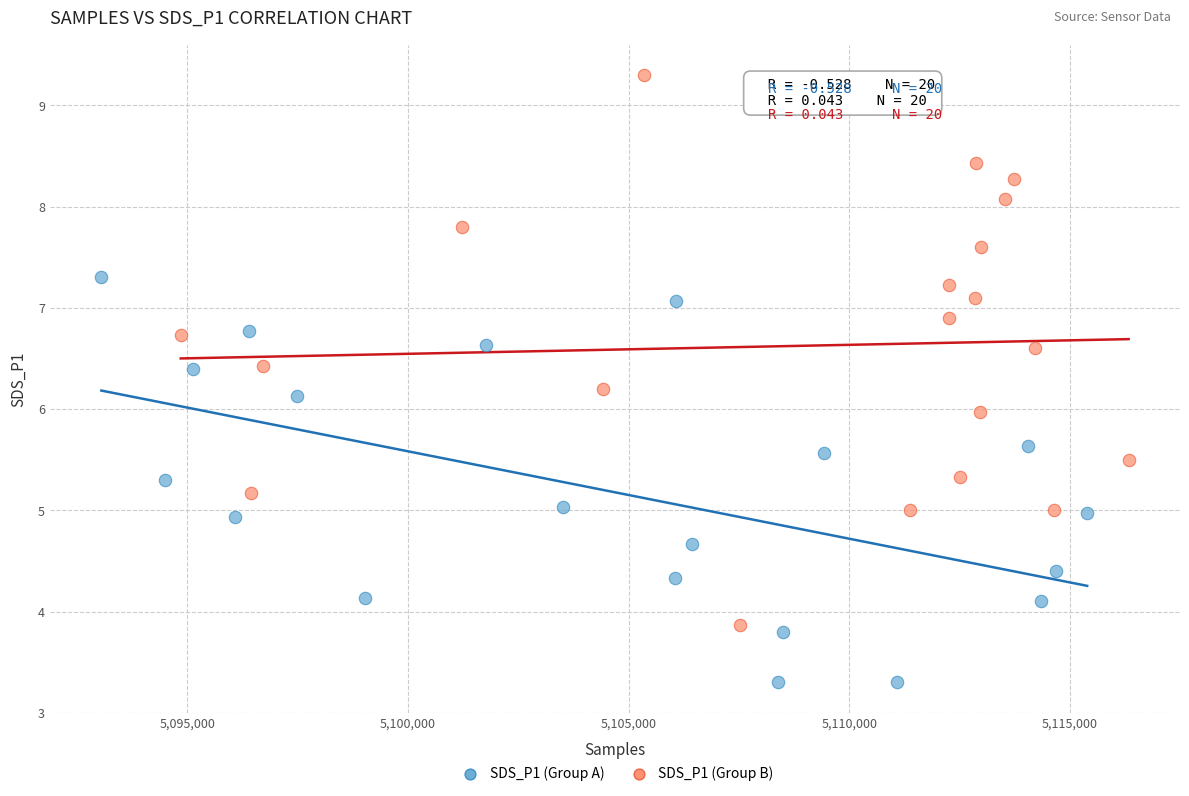

What are all the series names shown in the legend?

SDS_P1 (Group A), SDS_P1 (Group B)